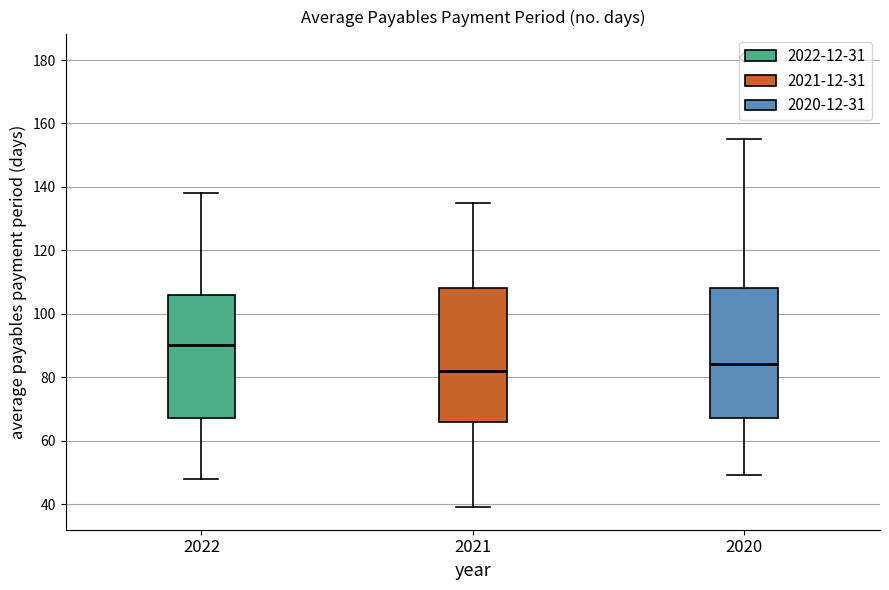

Reading left to right, read every box against the y-axis: the position of its median line, the range the box covers, and the ends of its whiskers. The values are not printed on the chart, so give them approximately, as read against the axis.

2022: median 90, box 68 to 106, whiskers 48 to 138
2021: median 82, box 66 to 108, whiskers 40 to 136
2020: median 84, box 68 to 108, whiskers 50 to 156